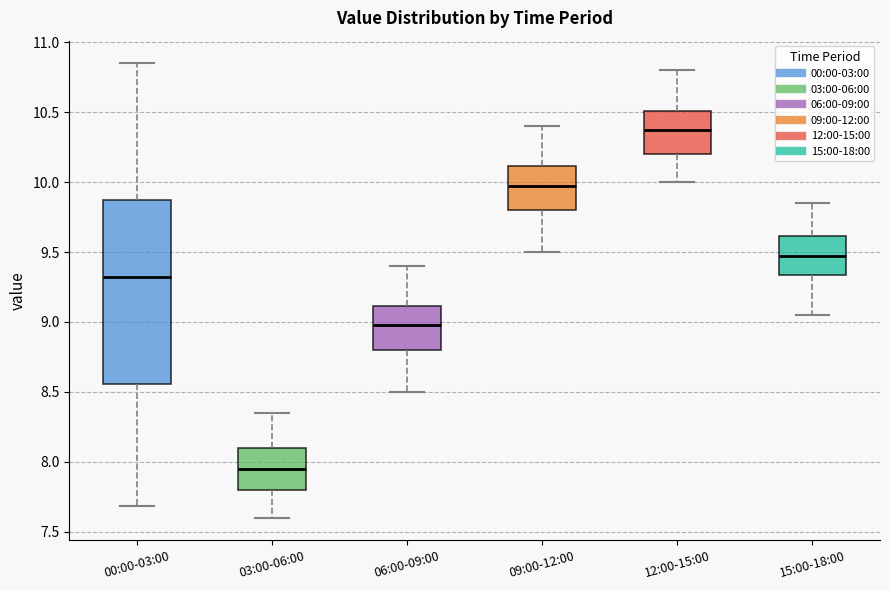

Which box's median line is the highest?

12:00-15:00